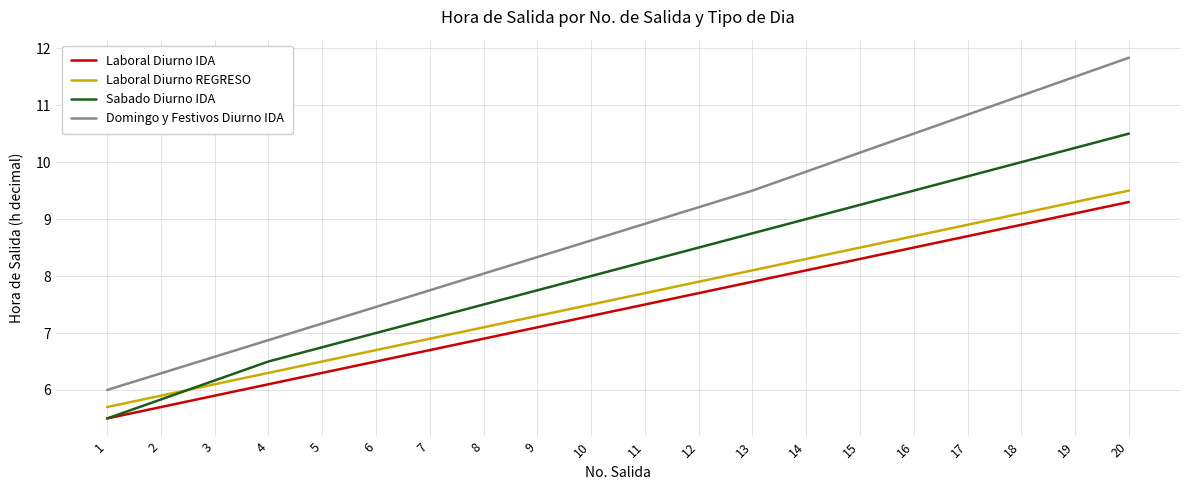

Which category has the highest value across all series?

20